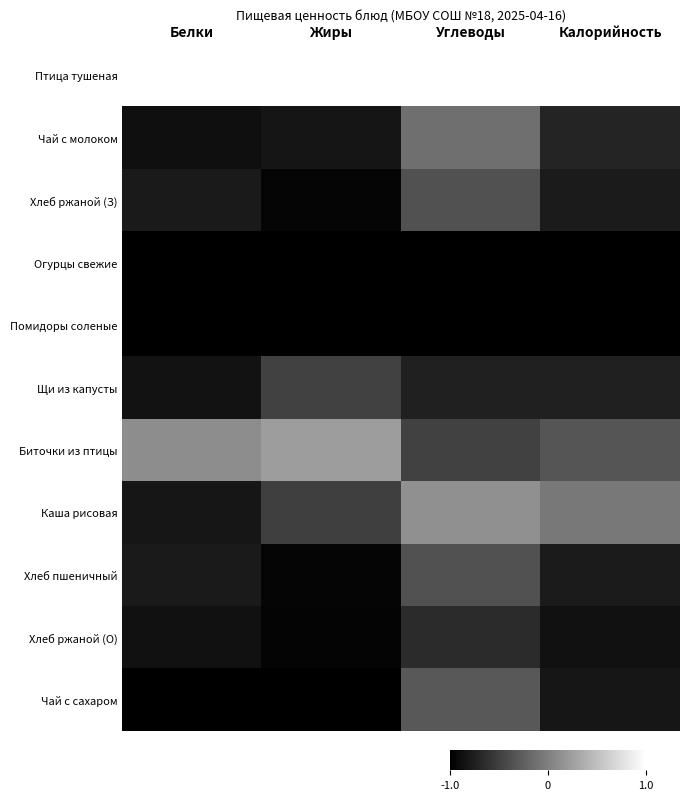

Reading left to right, list all the values displayed in this chart.

Птица тушеная: Белки=1.0	Жиры=1.0	Углеводы=1.0	Калорийность=1.0
Чай с молоком: Белки=-0.9	Жиры=-0.8	Углеводы=-0.1	Калорийность=-0.7
Хлеб ржаной (З): Белки=-0.8	Жиры=-1.0	Углеводы=-0.4	Калорийность=-0.8
Огурцы свежие: Белки=-1.0	Жиры=-1.0	Углеводы=-1.0	Калорийность=-1.0
Помидоры соленые: Белки=-1.0	Жиры=-1.0	Углеводы=-1.0	Калорийность=-1.0
Щи из капусты: Белки=-0.9	Жиры=-0.5	Углеводы=-0.7	Калорийность=-0.7
Биточки из птицы: Белки=0.1	Жиры=0.2	Углеводы=-0.5	Калорийность=-0.3
Каша рисовая: Белки=-0.8	Жиры=-0.5	Углеводы=0.1	Калорийность=-0.1
Хлеб пшеничный: Белки=-0.8	Жиры=-1.0	Углеводы=-0.4	Калорийность=-0.8
Хлеб ржаной (О): Белки=-0.9	Жиры=-1.0	Углеводы=-0.7	Калорийность=-0.9
Чай с сахаром: Белки=-1.0	Жиры=-1.0	Углеводы=-0.3	Калорийность=-0.8